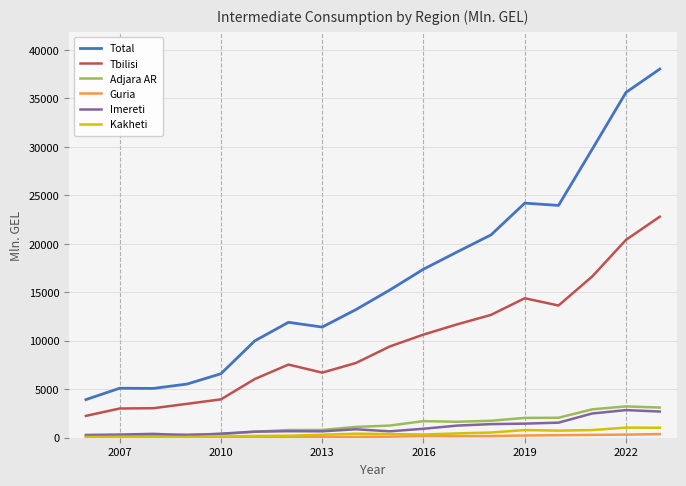

True or false: Total and Imereti intersect in this chart.

False